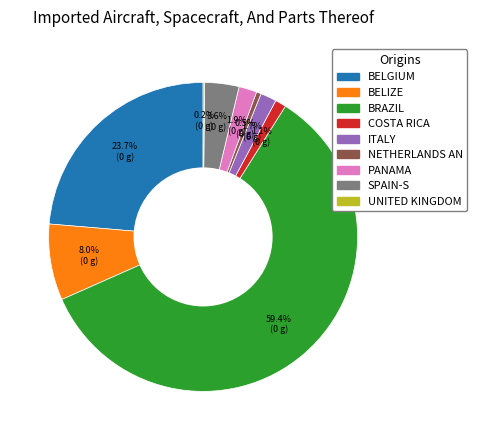

Is there a majority slice in this chart?

Yes